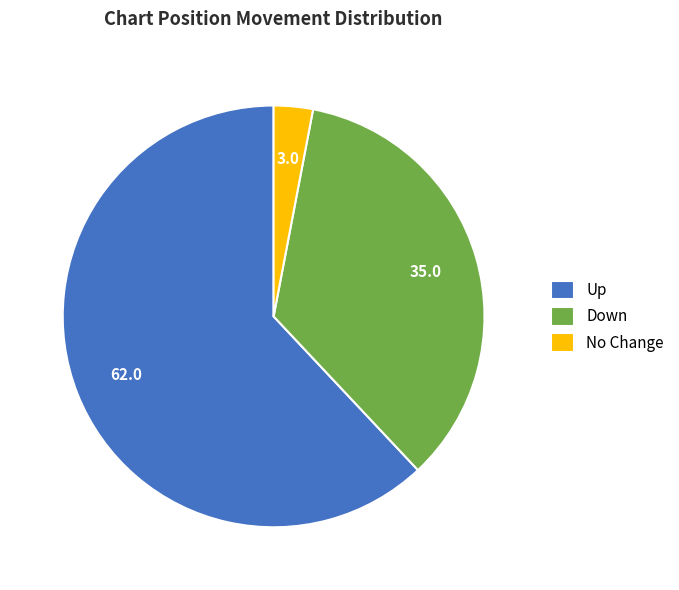

Which has a higher value, Up or No Change?

Up